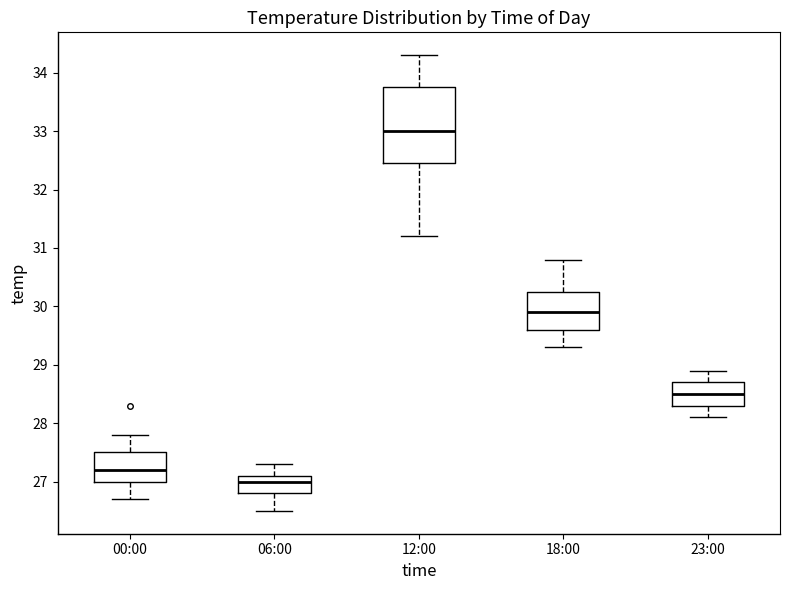

Reading left to right, transcribe this box plot: for each box, give where its median line is, the range the box spans, and where its two whiskers end, as read against the y-axis. The values are not printed on the chart, so give them approximately, as read against the axis.

00:00: median 27.2, box 27.0 to 27.5, whiskers 26.7 to 27.8
06:00: median 27.0, box 26.8 to 27.1, whiskers 26.5 to 27.3
12:00: median 33.0, box 32.5 to 33.8, whiskers 31.2 to 34.3
18:00: median 29.9, box 29.6 to 30.3, whiskers 29.3 to 30.8
23:00: median 28.5, box 28.3 to 28.7, whiskers 28.1 to 28.9